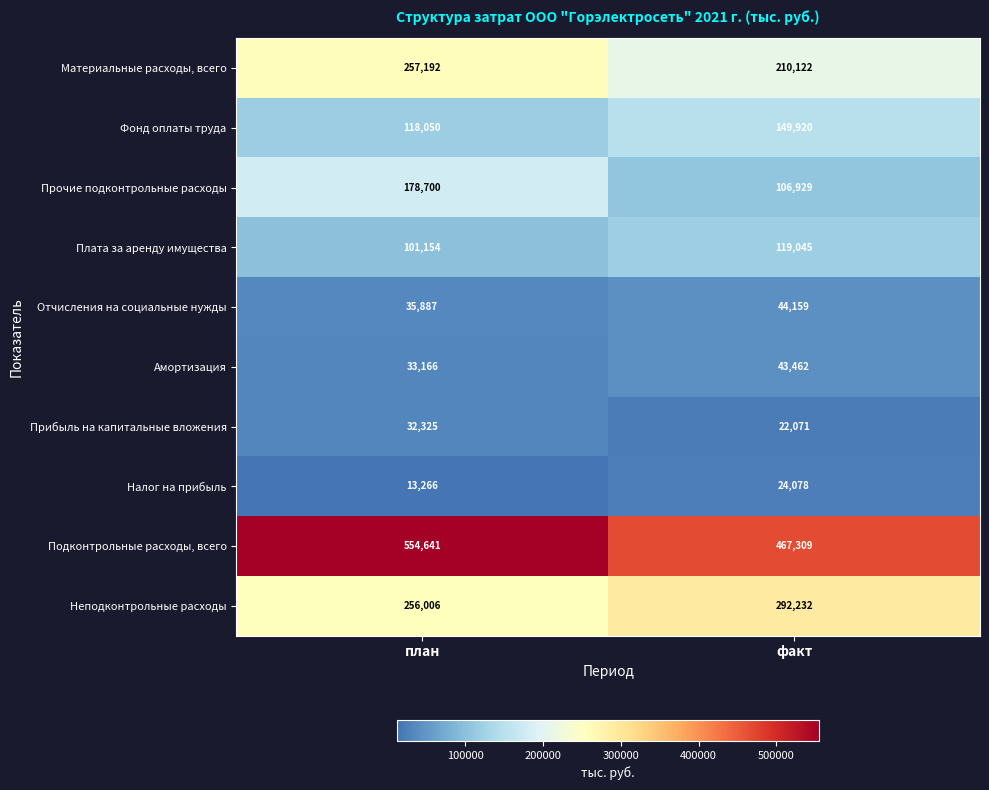

True or false: Прочие подконтрольные расходы has a value of 106929 at факт.

True